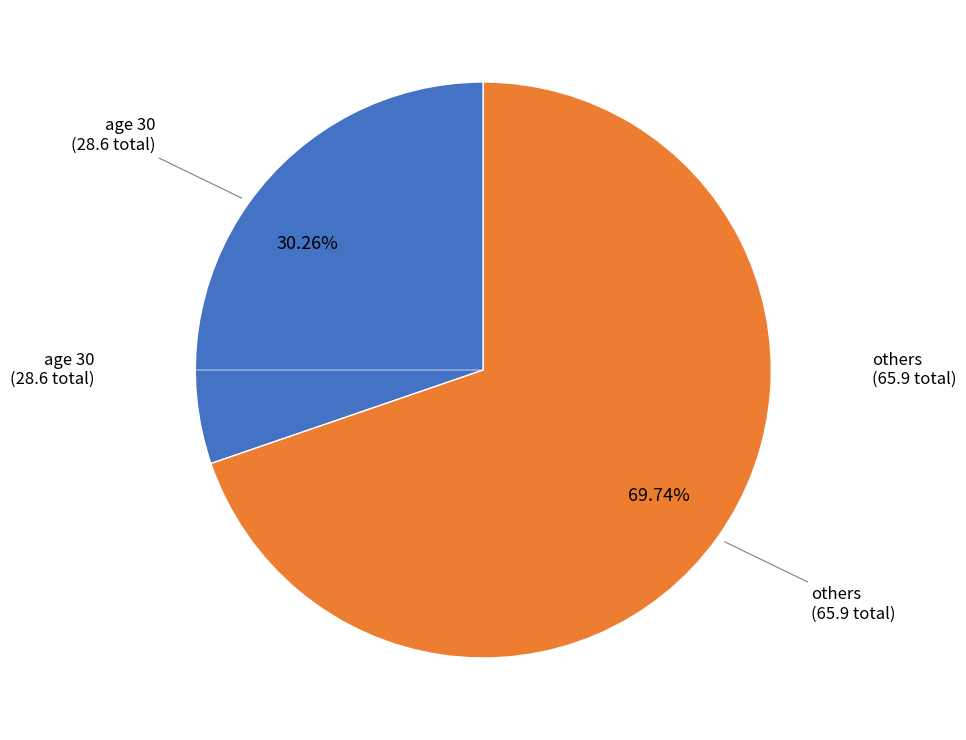

To the nearest percent, what is the average slice percentage?

50%